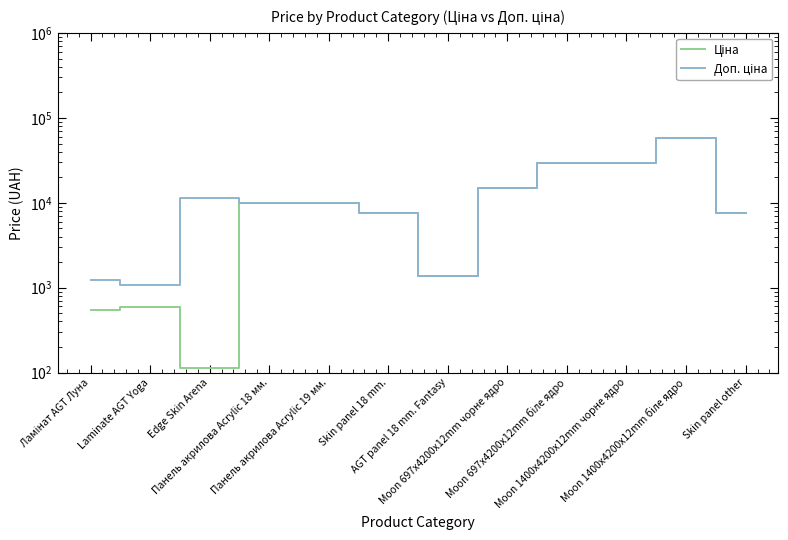

What position from the left is Панель акрилова Acrylic 18 мм.?

4